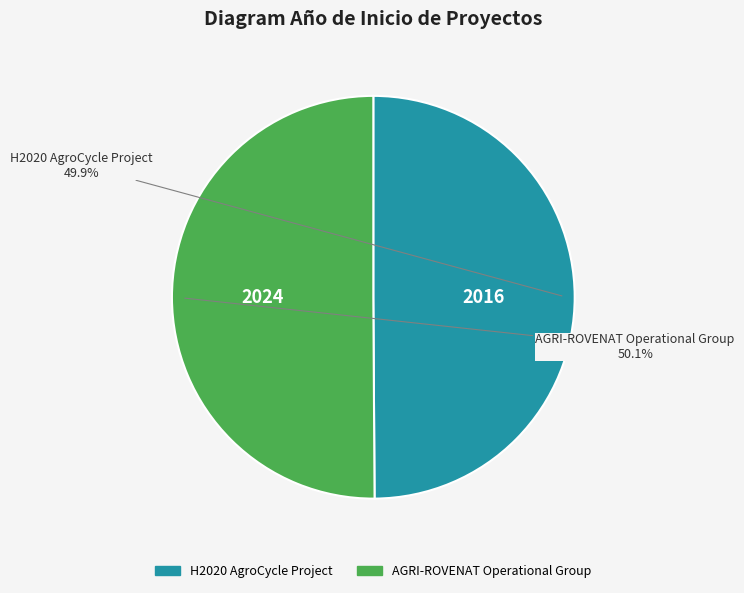

Approximately how many times larger is the value at AGRI-ROVENAT Operational Group compared to H2020 AgroCycle Project?

1.0